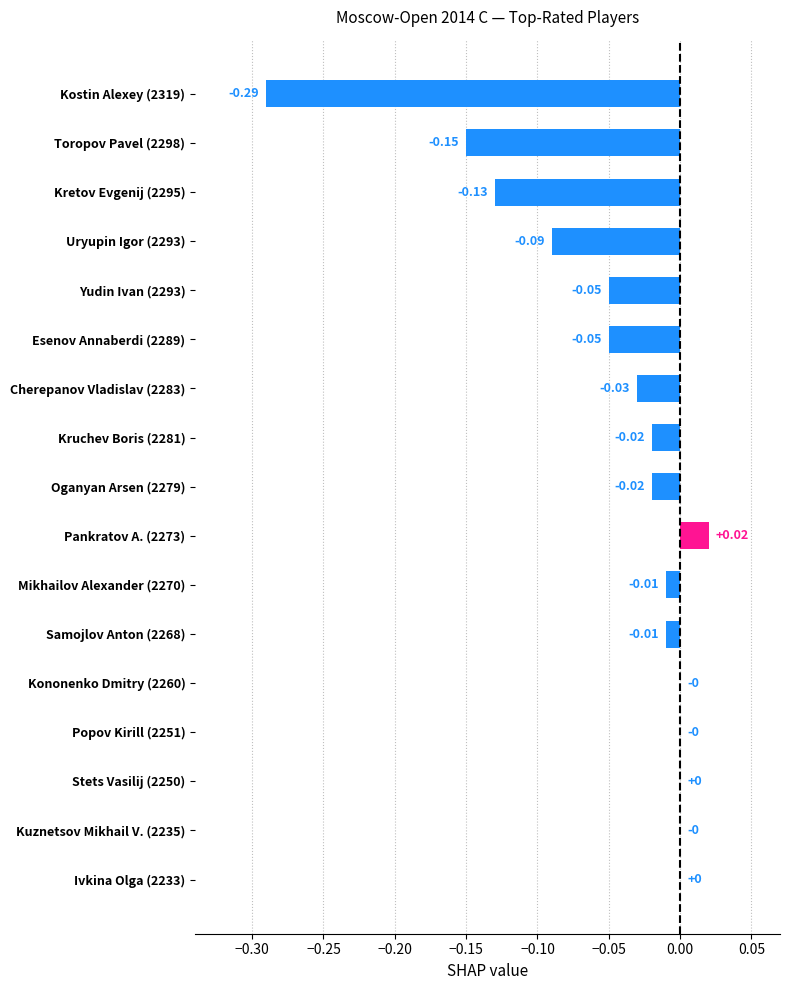

Between Samojlov Anton (2268) and Popov Kirill (2251), which is larger?

Popov Kirill (2251)